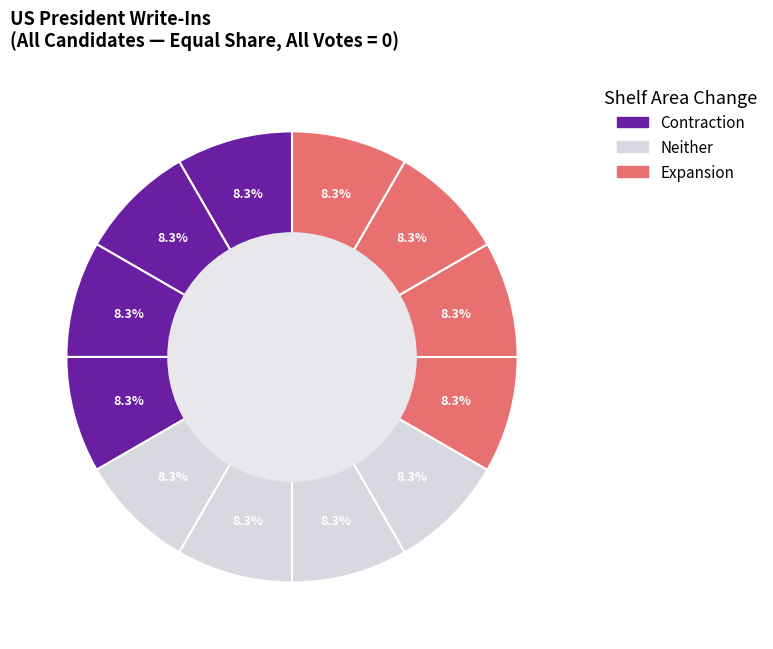

How many slices are in this pie chart?

12